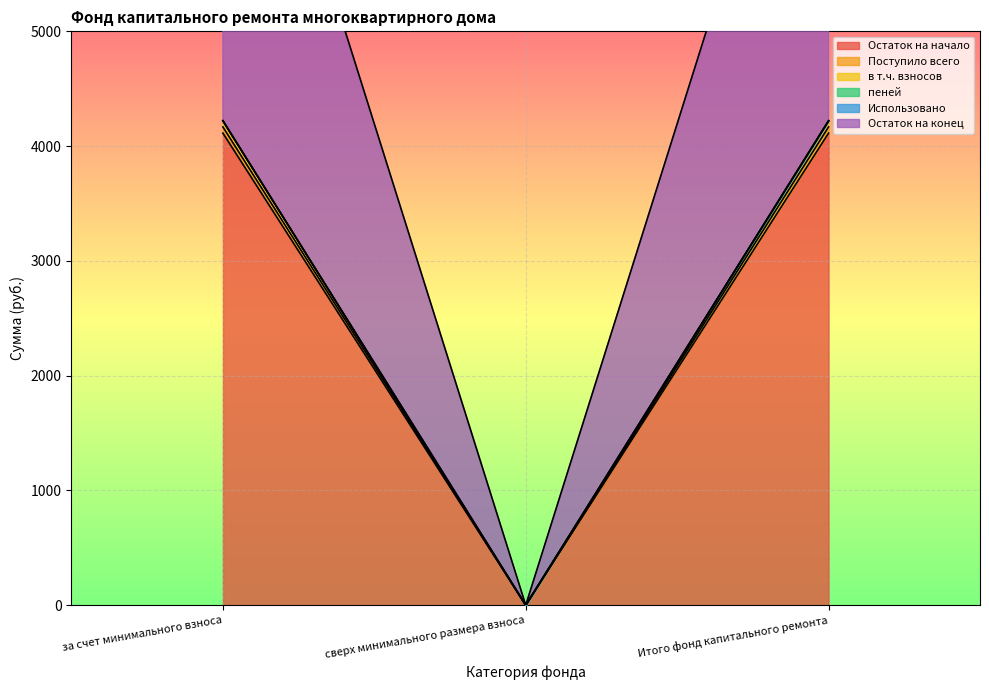

At which label does пеней first exceed 4219?

за счет минимального взноса